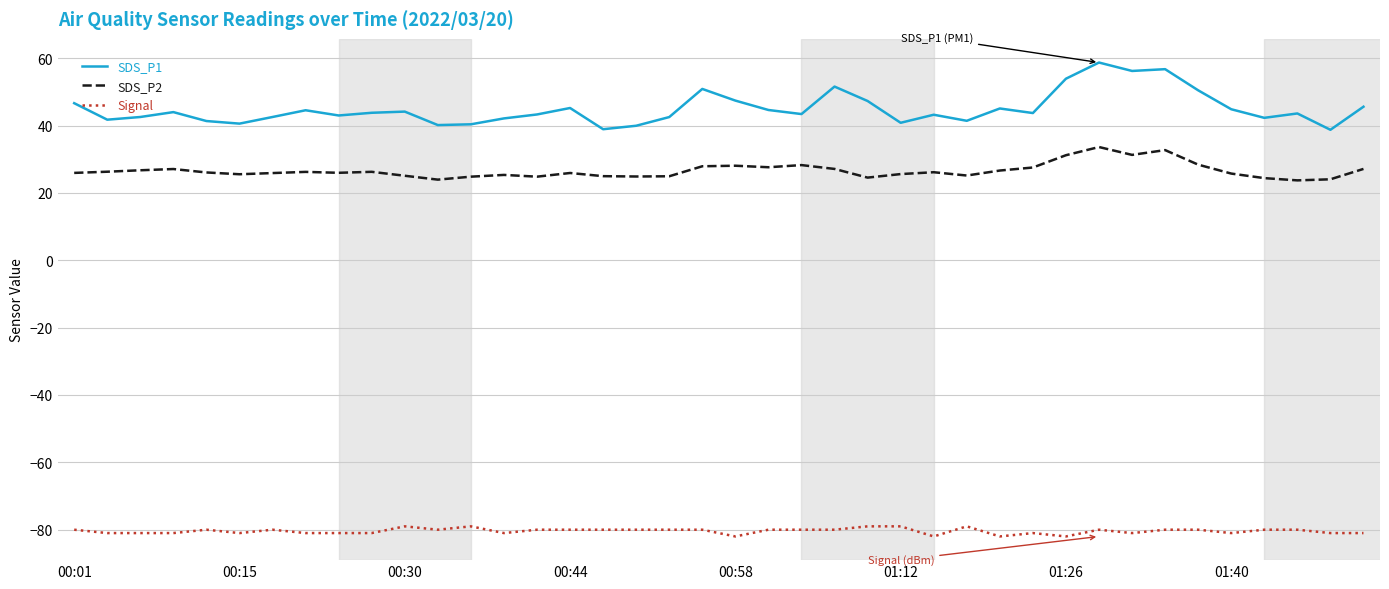

What is the difference between the maximum and minimum values in the SDS_P1 series?

20.0